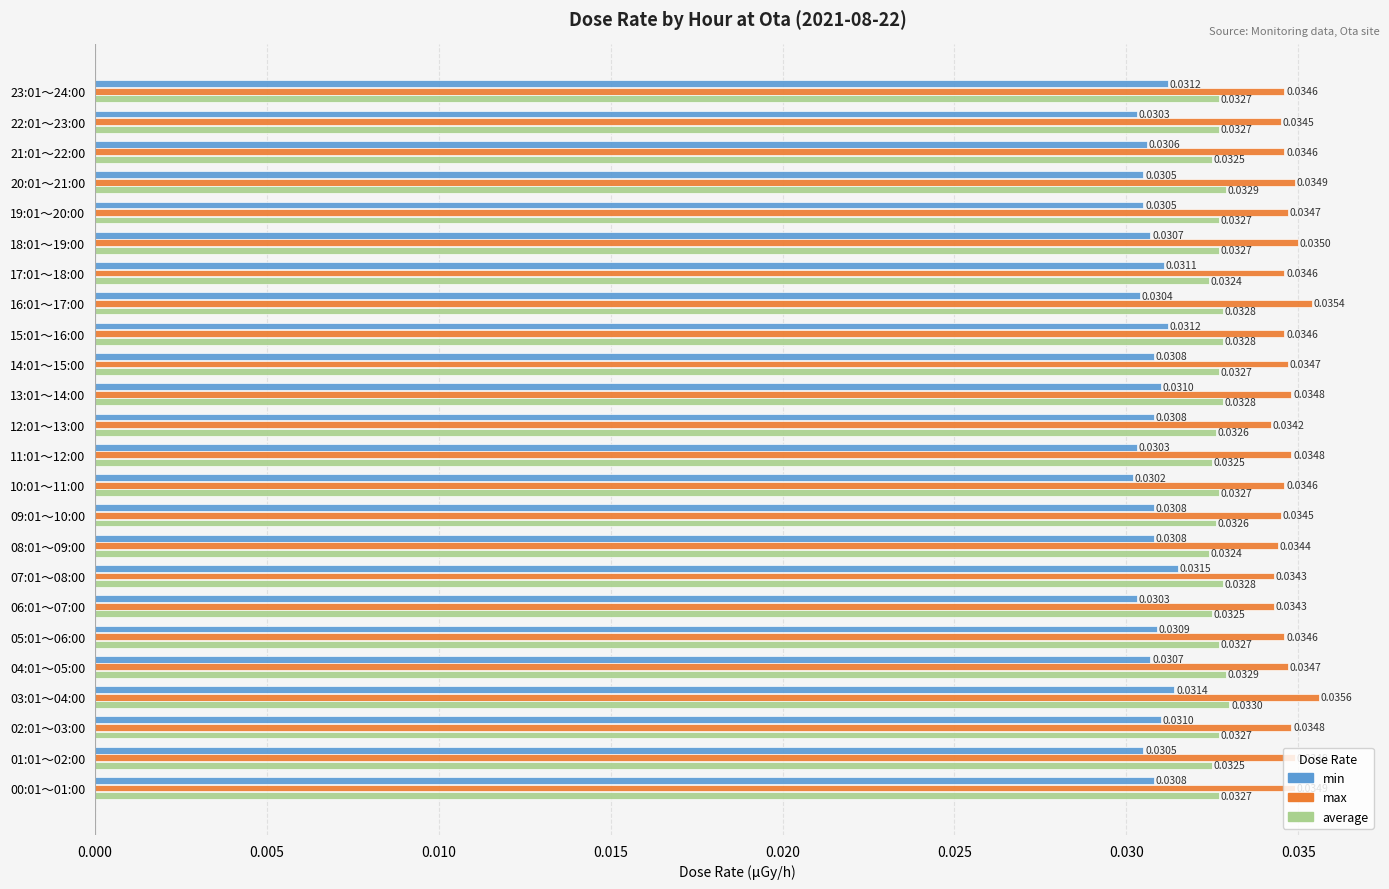

At which category is the sum across all series the highest?

03:01～04:00